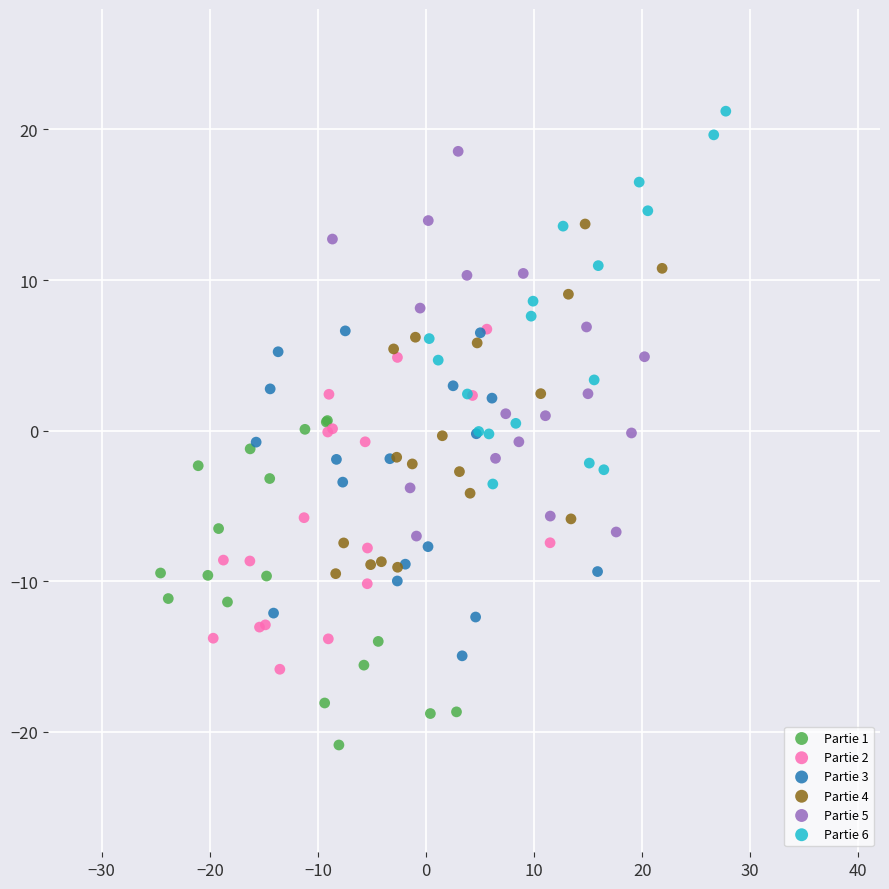

Which series contains the highest Y value?

Partie 6